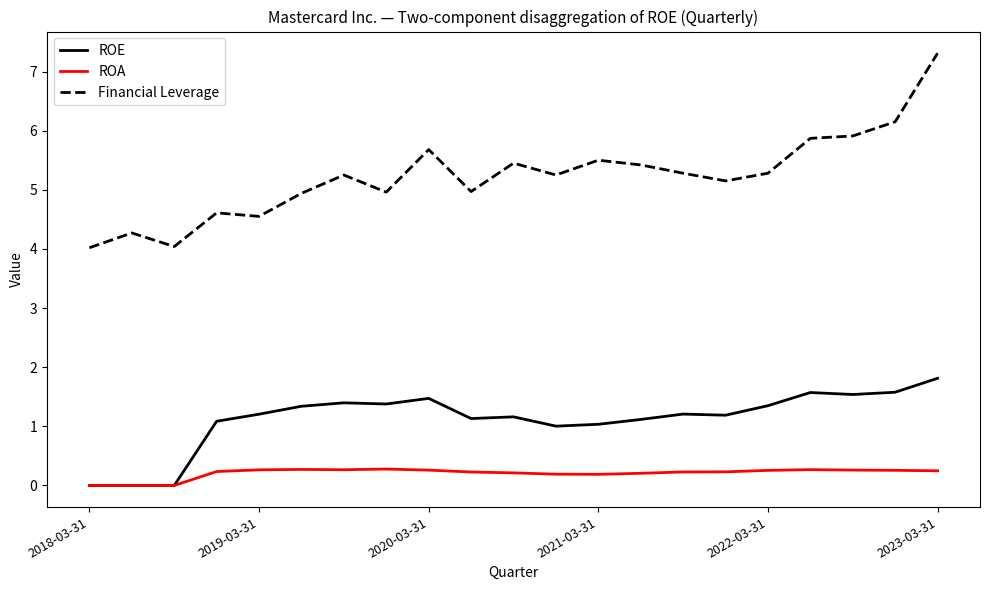

What is the difference between the maximum and minimum values in the ROE series?

1.8